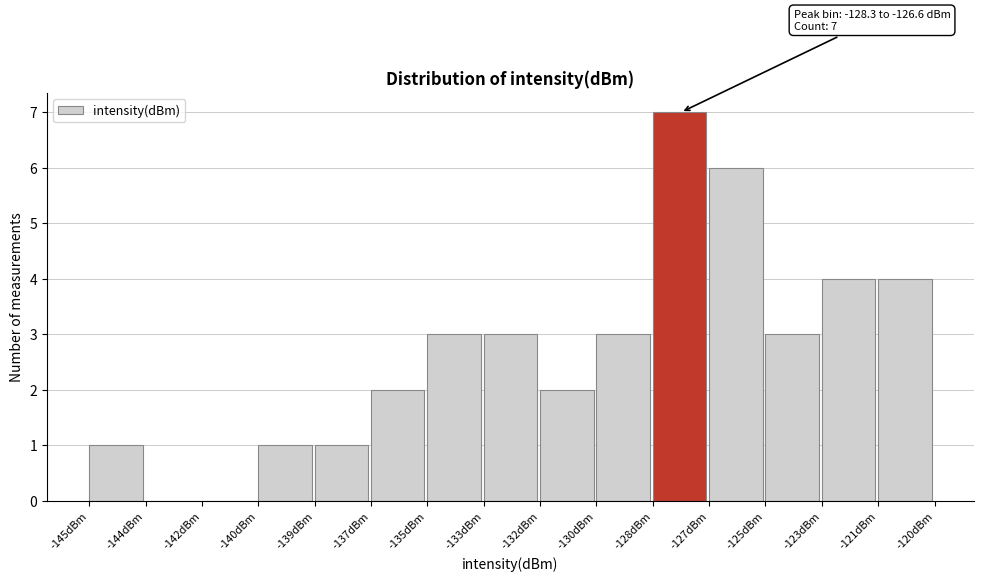

Reading left to right, transcribe all the data shown in this chart.

-145dBm=1	-144dBm=0	-142dBm=0	-140dBm=1	-139dBm=1	-137dBm=2	-135dBm=3	-133dBm=3	-132dBm=2	-130dBm=3	-128dBm=7	-127dBm=6	-125dBm=3	-123dBm=4	-121dBm=4